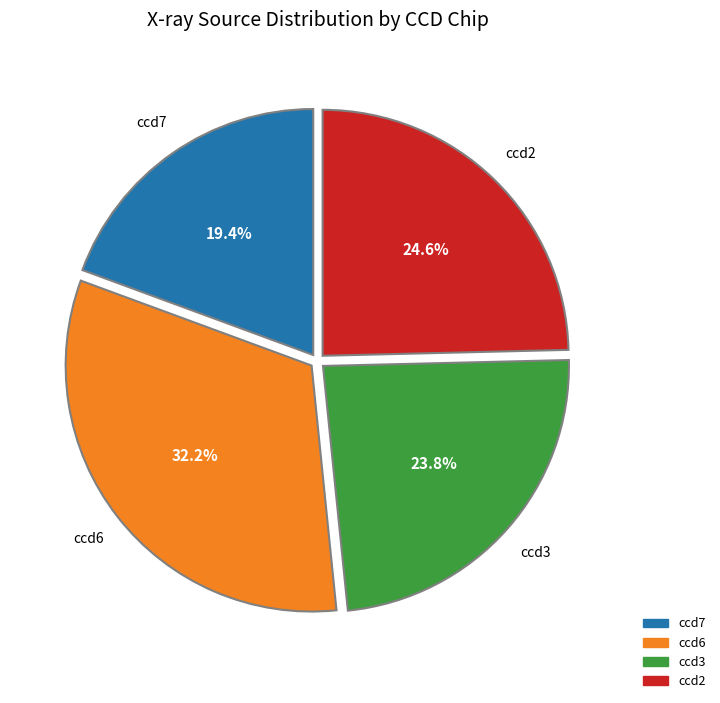

Does any single category account for the majority?

No